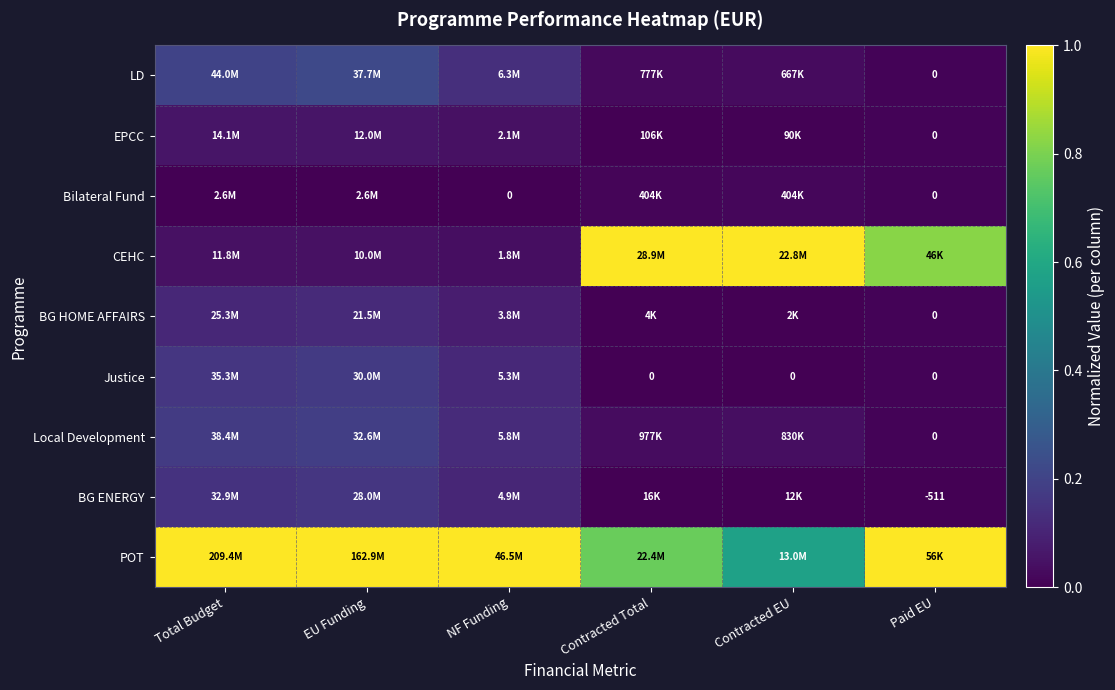

What value does the Justice series have at NF Funding?

0.1